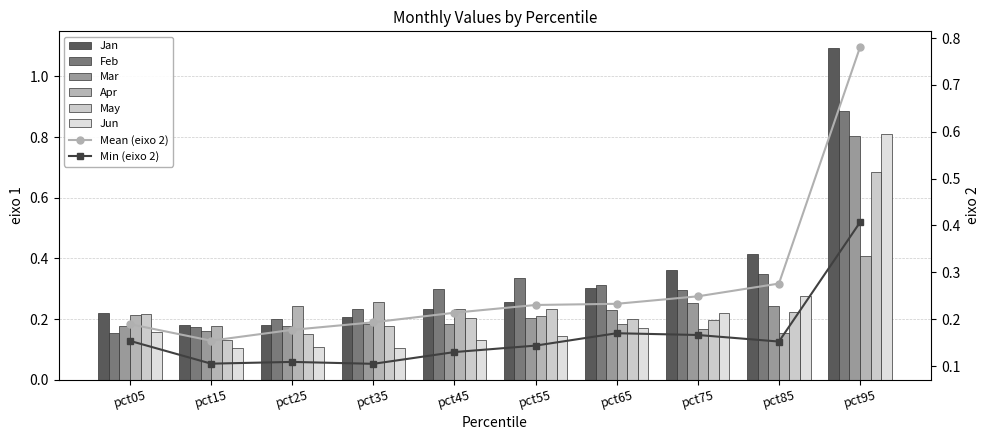

What is the total value across all series at pct95?

4.7